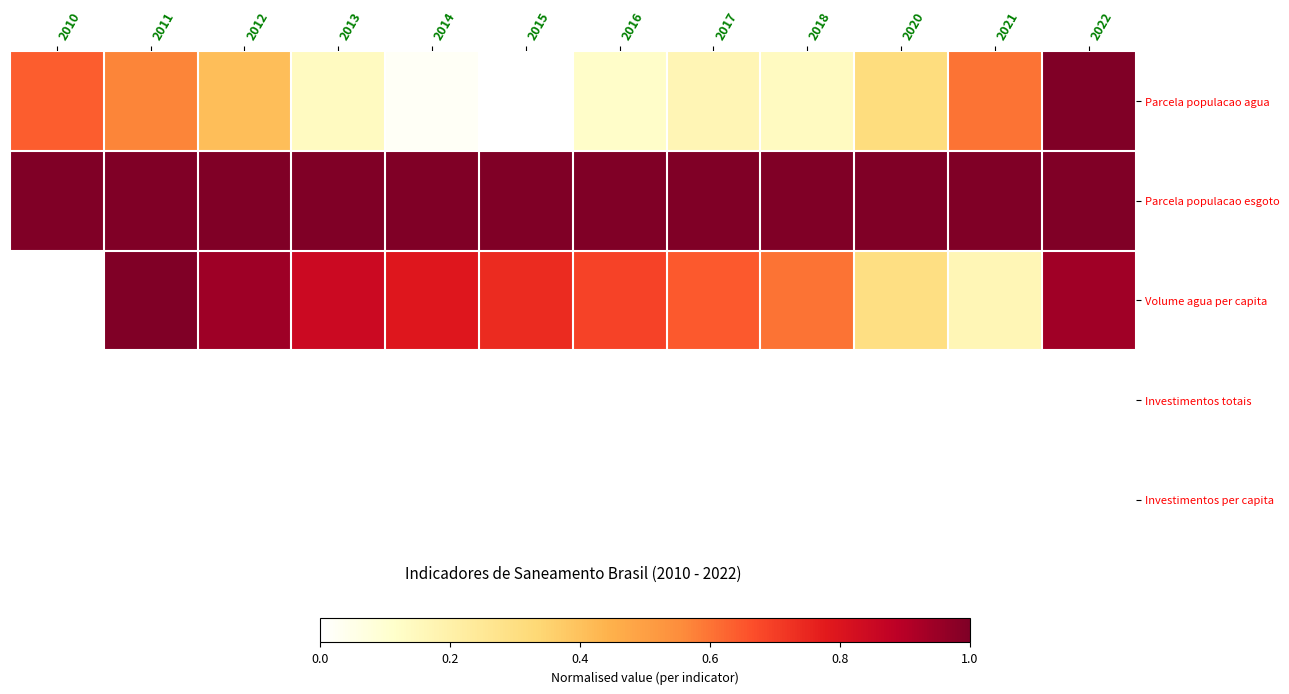

Reading left to right, extract all data points from this chart.

Parcela populacao agua: 2010=0.6	2011=0.6	2012=0.4	2013=0.1	2014=0.0	2015=0.0	2016=0.1	2017=0.2	2018=0.1	2020=0.3	2021=0.6	2022=1.0
Parcela populacao esgoto: 2010=1.0	2011=1.0	2012=1.0	2013=1.0	2014=1.0	2015=1.0	2016=1.0	2017=1.0	2018=1.0	2020=1.0	2021=1.0	2022=1.0
Volume agua per capita: 2010=0.0	2011=1.0	2012=0.9	2013=0.8	2014=0.8	2015=0.7	2016=0.7	2017=0.6	2018=0.6	2020=0.3	2021=0.2	2022=0.9
Investimentos totais: 2010=0.0	2011=0.0	2012=0.0	2013=0.0	2014=0.0	2015=0.0	2016=0.0	2017=0.0	2018=0.0	2020=0.0	2021=0.0	2022=0.0
Investimentos per capita: 2010=0.0	2011=0.0	2012=0.0	2013=0.0	2014=0.0	2015=0.0	2016=0.0	2017=0.0	2018=0.0	2020=0.0	2021=0.0	2022=0.0